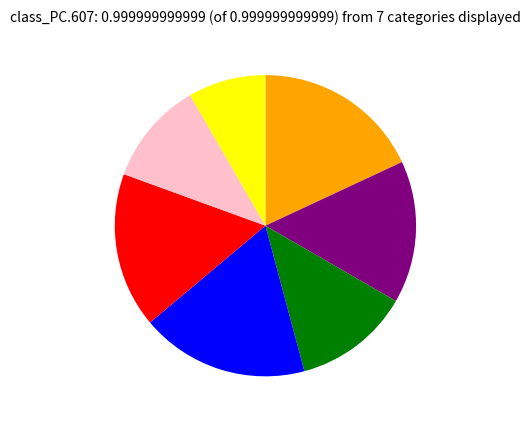

Is there a majority slice in this chart?

No